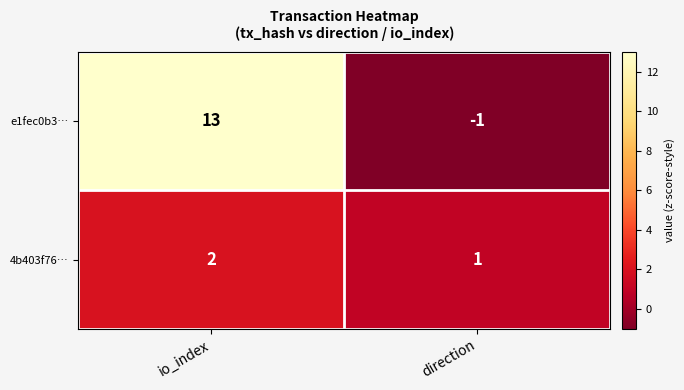

What is the total value across all series at io_index?

15